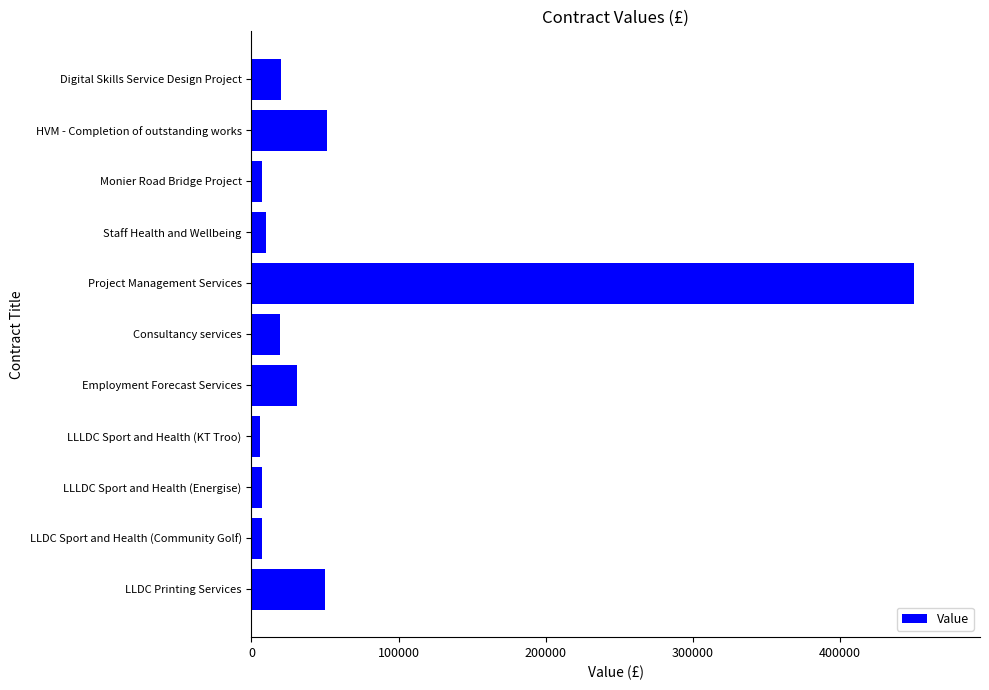

Approximately how many times larger is the value at Consultancy services compared to Employment Forecast Services?

0.6